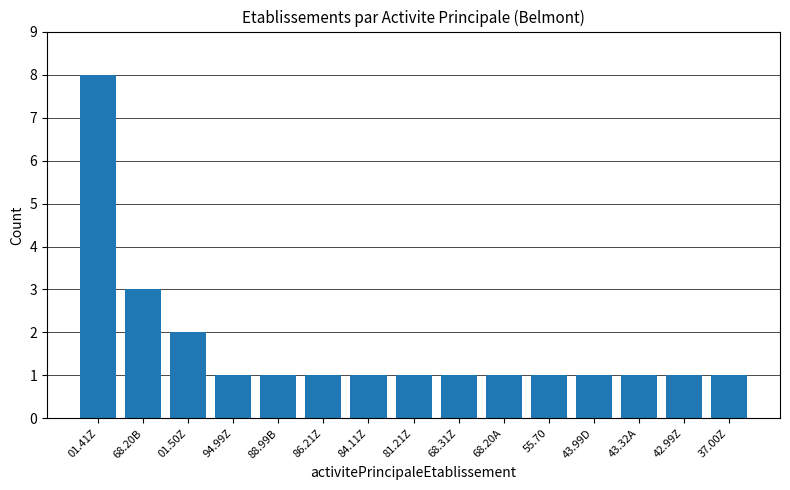

What is the maximum value shown in the chart?

8